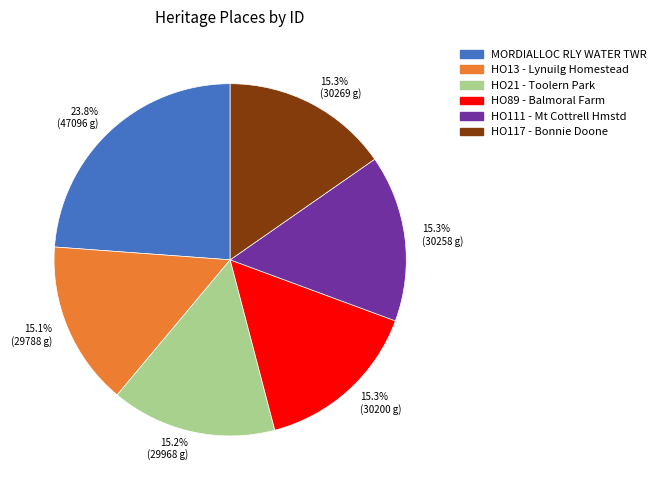

What is the ratio of the value at 15.3% (30258 g) to the value at 15.3% (30200 g)?

1.0